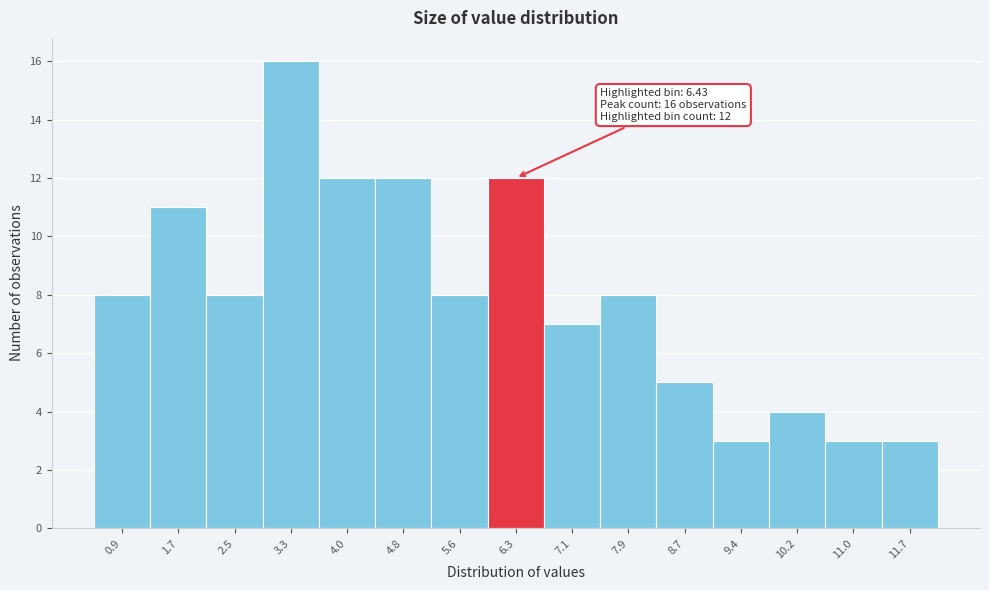

Reading right to left, transcribe all the data shown in this chart.

3	3	4	3	5	8	7	12	8	12	12	16	8	11	8